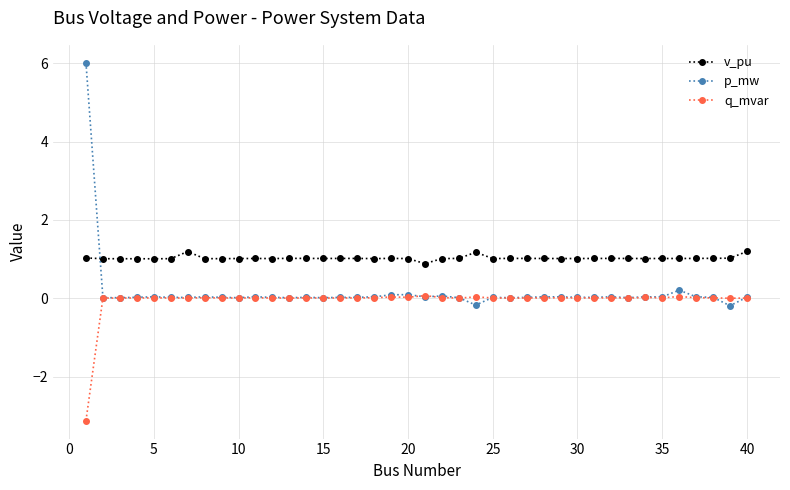

True or false: q_mvar and v_pu intersect in this chart.

False